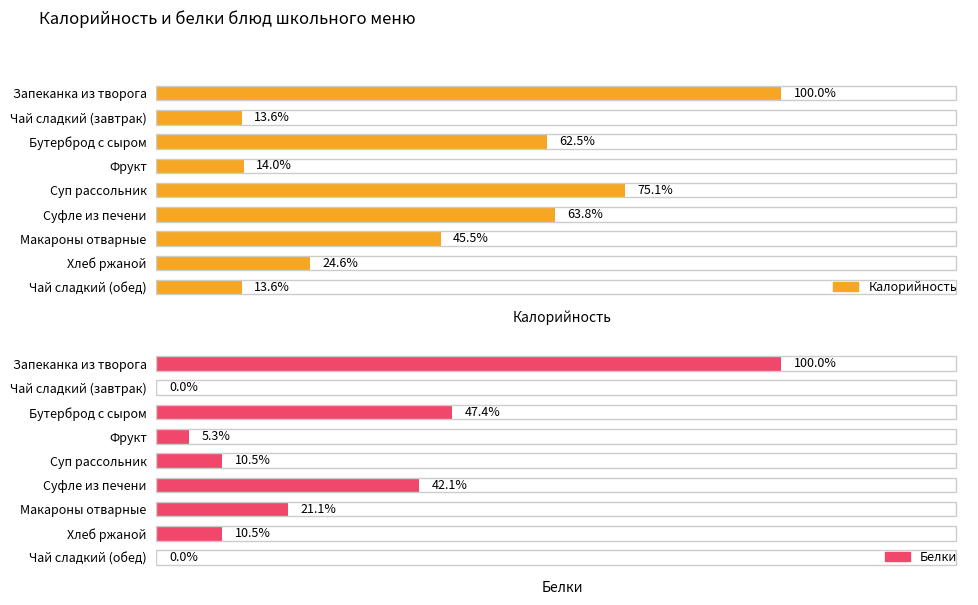

Is it true that Калорийность equals 22 at Чай сладкий (завтрак)?

False